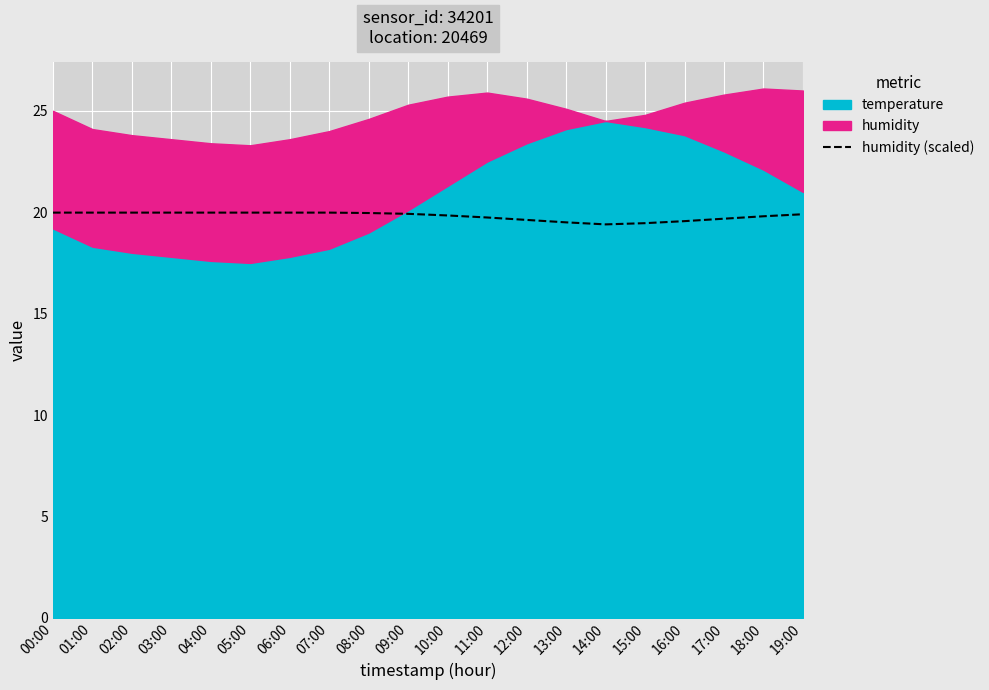

Reading left to right, extract all data points from this chart.

20.0	20.0	20.0	20.0	20.0	20.0	20.0	20.0	20.0	19.9	19.8	19.7	19.6	19.5	19.4	19.5	19.6	19.7	19.8	19.9